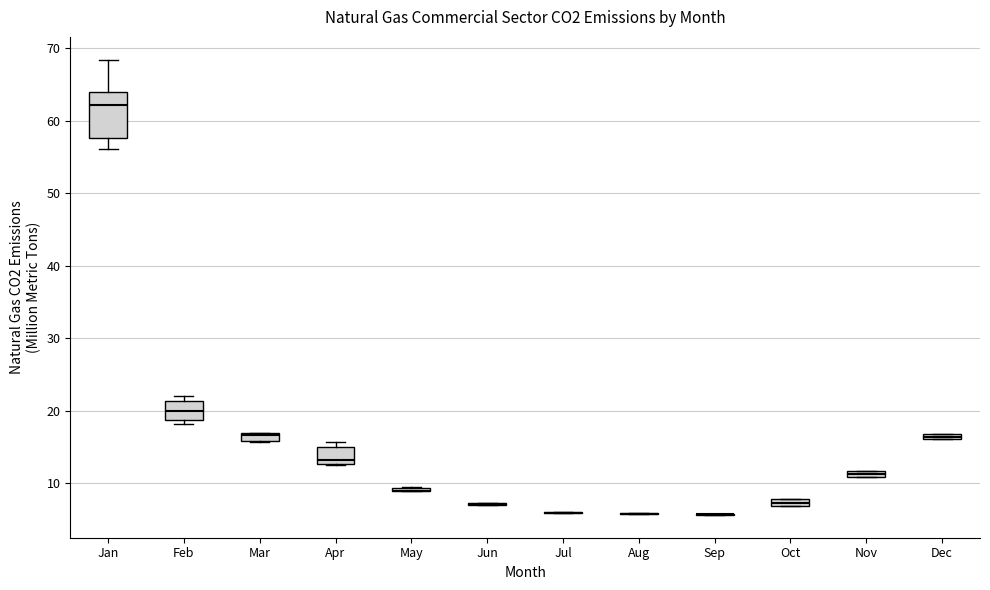

Which box is the tallest, from its lower edge to its upper edge?

Jan